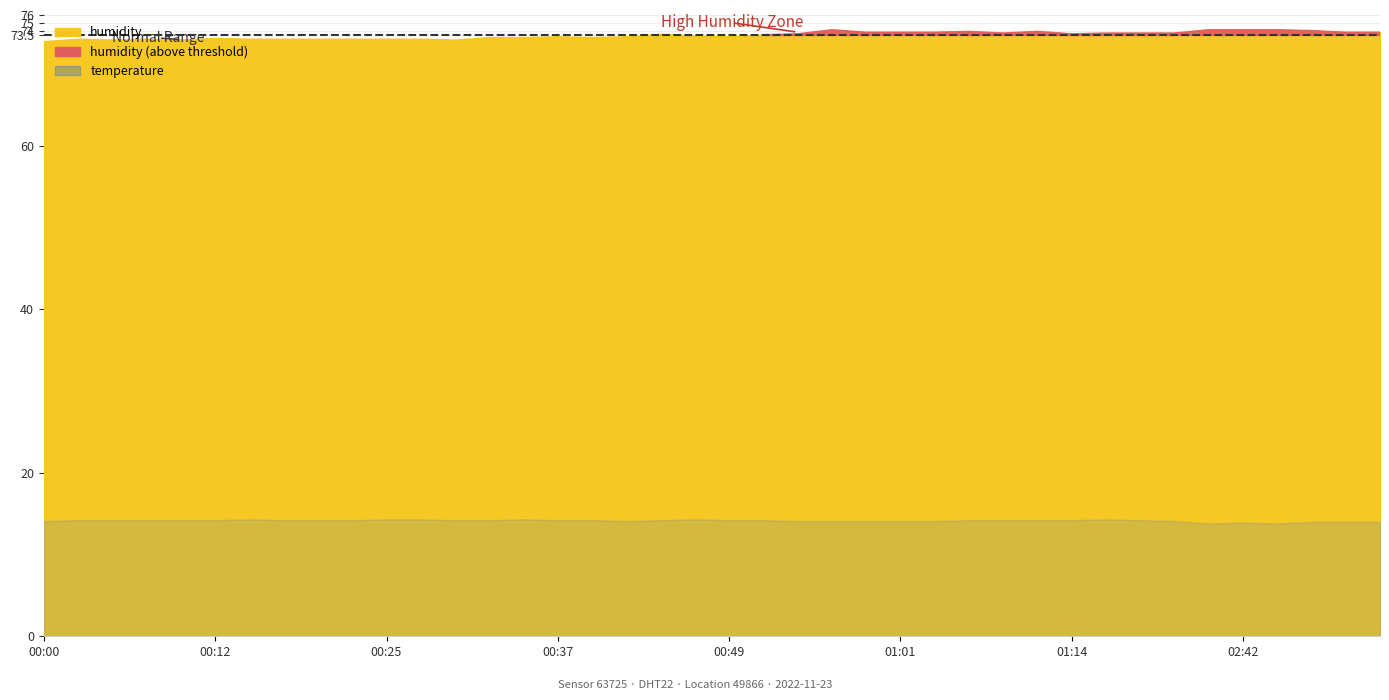

Reading right to left, list all the values displayed in this chart.

humidity: 02:54=73.9	02:52=73.9	02:49=74.1	02:47=74.2	02:42=74.2	02:39=74.2	01:21=73.8	01:19=73.8	01:16=73.8	01:14=73.7	01:11=74.0	01:09=73.8	01:06=74.0	01:04=73.9	01:01=73.9	00:59=73.9	00:56=74.2	00:54=73.7	00:51=73.6	00:49=73.4	00:47=73.5	00:44=73.7	00:42=73.4	00:39=73.3	00:37=73.4	00:34=73.3	00:32=73.3	00:29=73.0	00:27=73.1	00:25=73.1	00:22=73.1	00:20=73.1	00:17=73.1	00:15=73.1	00:12=73.2	00:10=73.0	00:07=73.1	00:05=73.0	00:02=73.1	00:00=72.8
temperature: 02:54=14.0	02:52=14.0	02:49=14.0	02:47=13.8	02:42=13.9	02:39=13.8	01:21=14.1	01:19=14.2	01:16=14.3	01:14=14.2	01:11=14.2	01:09=14.2	01:06=14.2	01:04=14.1	01:01=14.1	00:59=14.1	00:56=14.1	00:54=14.1	00:51=14.2	00:49=14.2	00:47=14.3	00:44=14.2	00:42=14.1	00:39=14.2	00:37=14.2	00:34=14.3	00:32=14.2	00:29=14.2	00:27=14.3	00:25=14.3	00:22=14.2	00:20=14.2	00:17=14.2	00:15=14.3	00:12=14.2	00:10=14.2	00:07=14.2	00:05=14.2	00:02=14.2	00:00=14.1